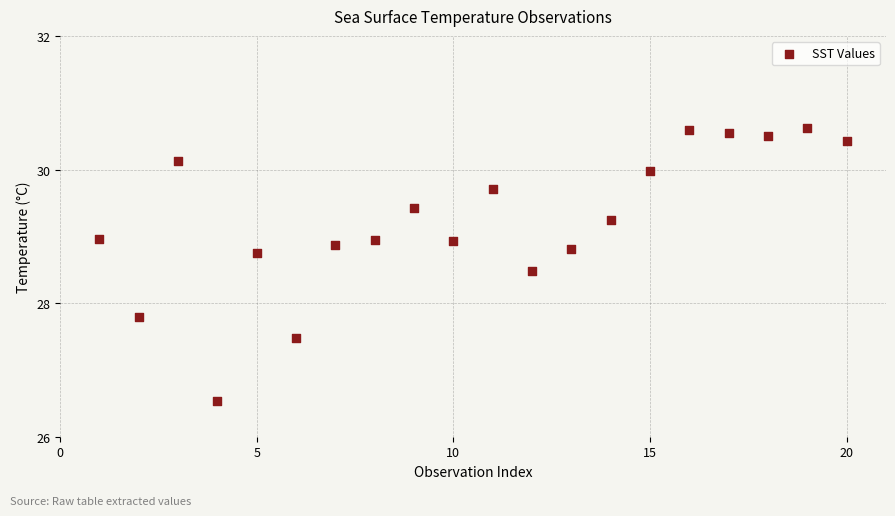

What is the range of Y values (max minus min)?

4.1